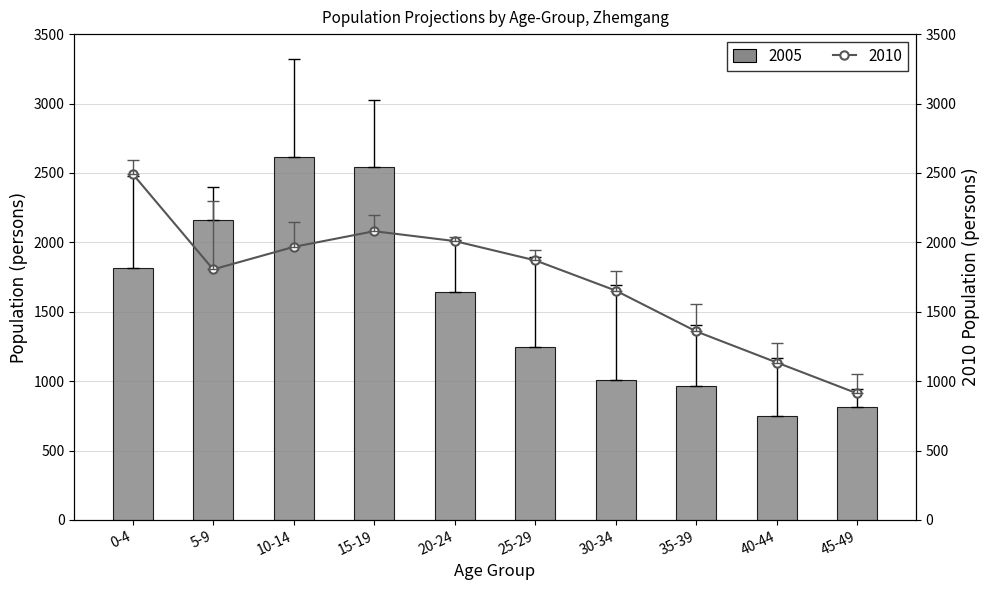

Which series has the widest spread of values?

2005 Population